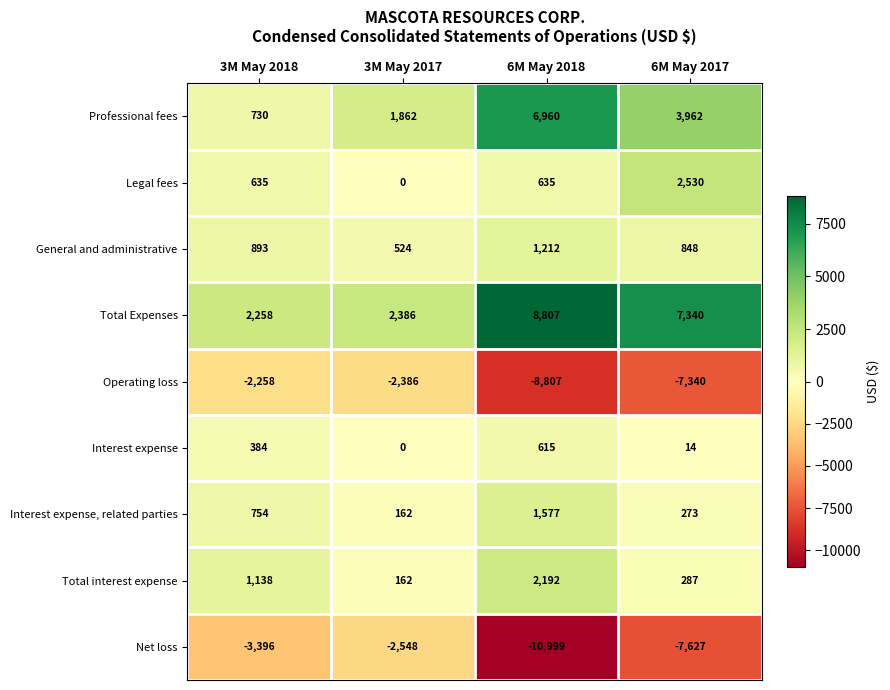

What is the sum of all Interest expense values?

1013